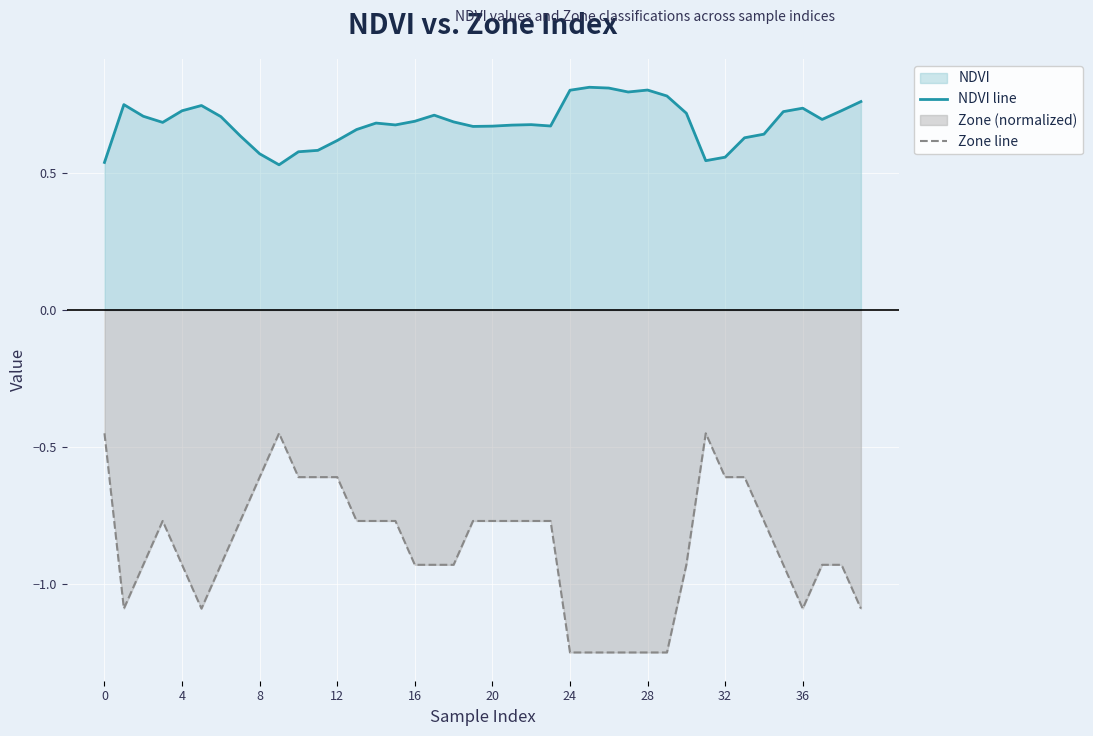

How many interior local peaks does the NDVI line series have?

8